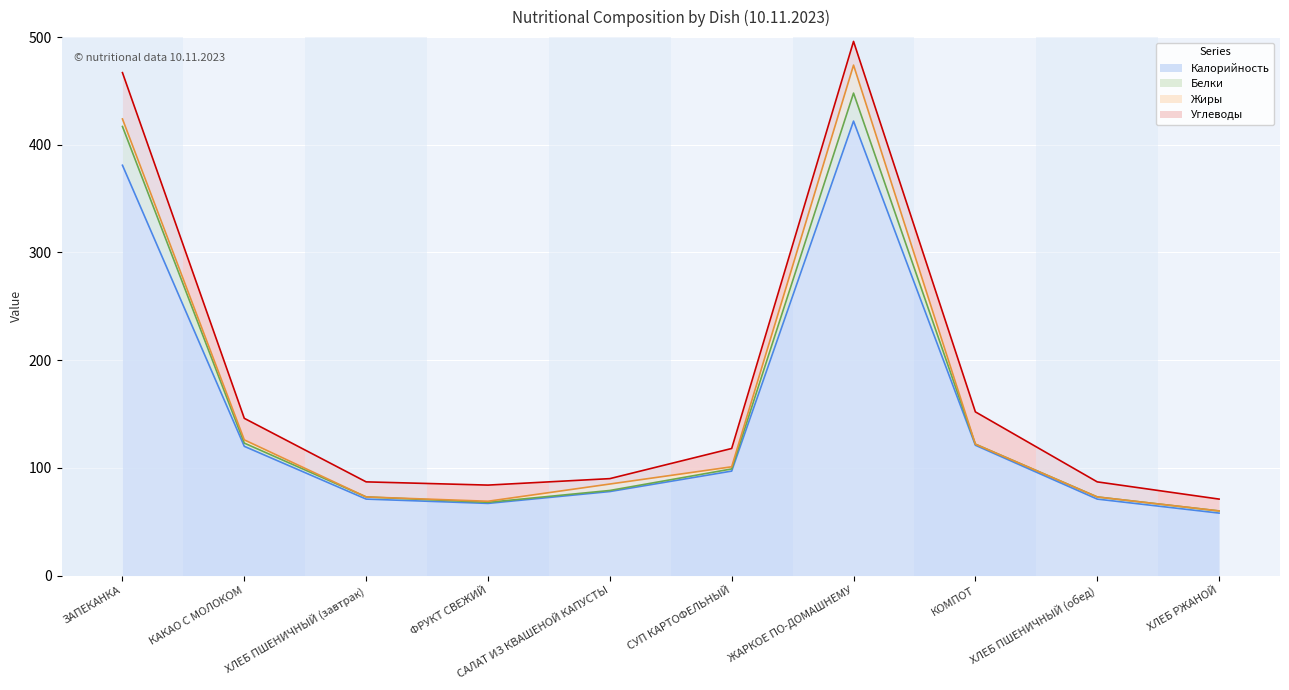

Reading right to left, list all the values displayed in this chart.

Калорийность: ХЛЕБ РЖАНОЙ=58	ХЛЕБ ПШЕНИЧНЫЙ (обед)=71	КОМПОТ=121	ЖАРКОЕ ПО-ДОМАШНЕМУ=422	СУП КАРТОФЕЛЬНЫЙ=97	САЛАТ ИЗ КВАШЕНОЙ КАПУСТЫ=78	ФРУКТ СВЕЖИЙ=67	ХЛЕБ ПШЕНИЧНЫЙ (завтрак)=71	КАКАО С МОЛОКОМ=120	ЗАПЕКАНКА=381
Белки: ХЛЕБ РЖАНОЙ=2	ХЛЕБ ПШЕНИЧНЫЙ (обед)=2	КОМПОТ=1	ЖАРКОЕ ПО-ДОМАШНЕМУ=26	СУП КАРТОФЕЛЬНЫЙ=2	САЛАТ ИЗ КВАШЕНОЙ КАПУСТЫ=1	ФРУКТ СВЕЖИЙ=1	ХЛЕБ ПШЕНИЧНЫЙ (завтрак)=2	КАКАО С МОЛОКОМ=3	ЗАПЕКАНКА=36
Жиры: ХЛЕБ РЖАНОЙ=0	ХЛЕБ ПШЕНИЧНЫЙ (обед)=0	КОМПОТ=0	ЖАРКОЕ ПО-ДОМАШНЕМУ=26	СУП КАРТОФЕЛЬНЫЙ=2	САЛАТ ИЗ КВАШЕНОЙ КАПУСТЫ=6	ФРУКТ СВЕЖИЙ=1	ХЛЕБ ПШЕНИЧНЫЙ (завтрак)=0	КАКАО С МОЛОКОМ=3	ЗАПЕКАНКА=7
Углеводы: ХЛЕБ РЖАНОЙ=11	ХЛЕБ ПШЕНИЧНЫЙ (обед)=14	КОМПОТ=30	ЖАРКОЕ ПО-ДОМАШНЕМУ=22	СУП КАРТОФЕЛЬНЫЙ=17	САЛАТ ИЗ КВАШЕНОЙ КАПУСТЫ=5	ФРУКТ СВЕЖИЙ=15	ХЛЕБ ПШЕНИЧНЫЙ (завтрак)=14	КАКАО С МОЛОКОМ=20	ЗАПЕКАНКА=43